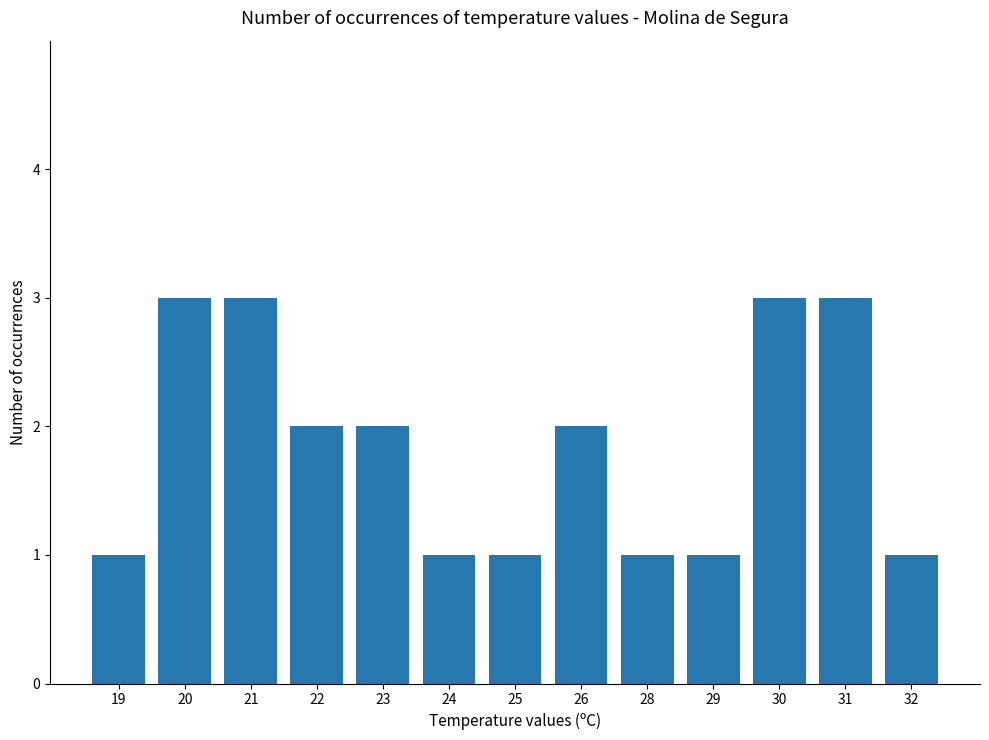

What is the sum of all values?

24